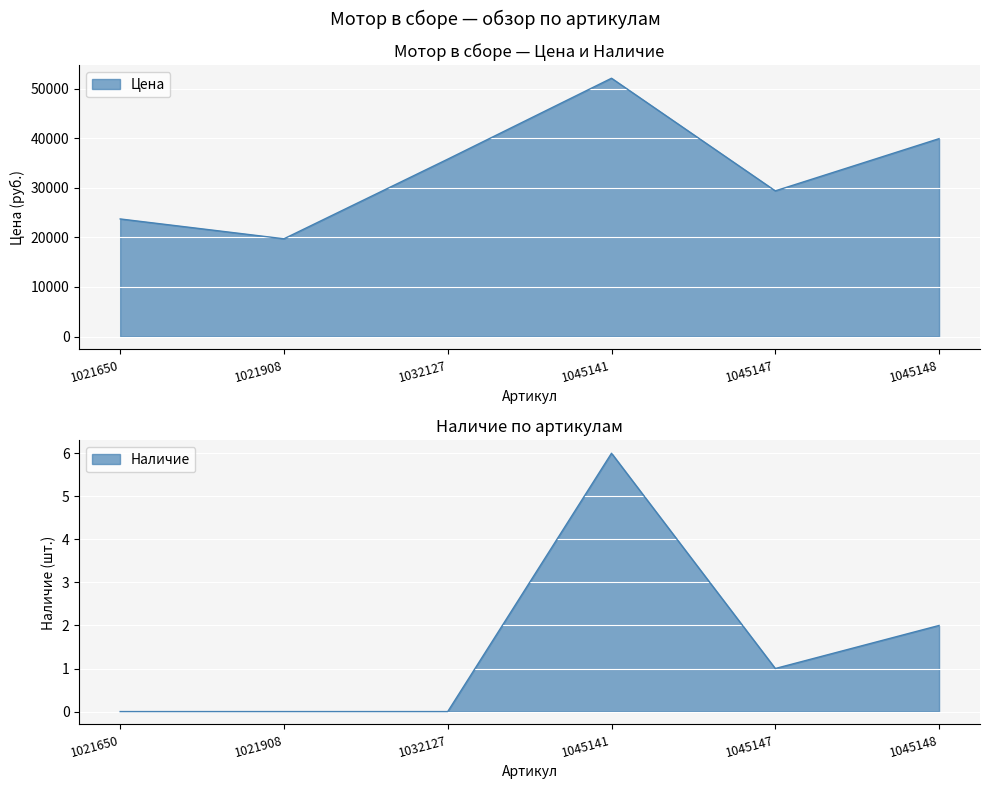

Reading left to right, list all the values displayed in this chart.

Цена: 23718	19720	35775	52092	29380	39909
Наличие: 0	0	0	6	1	2